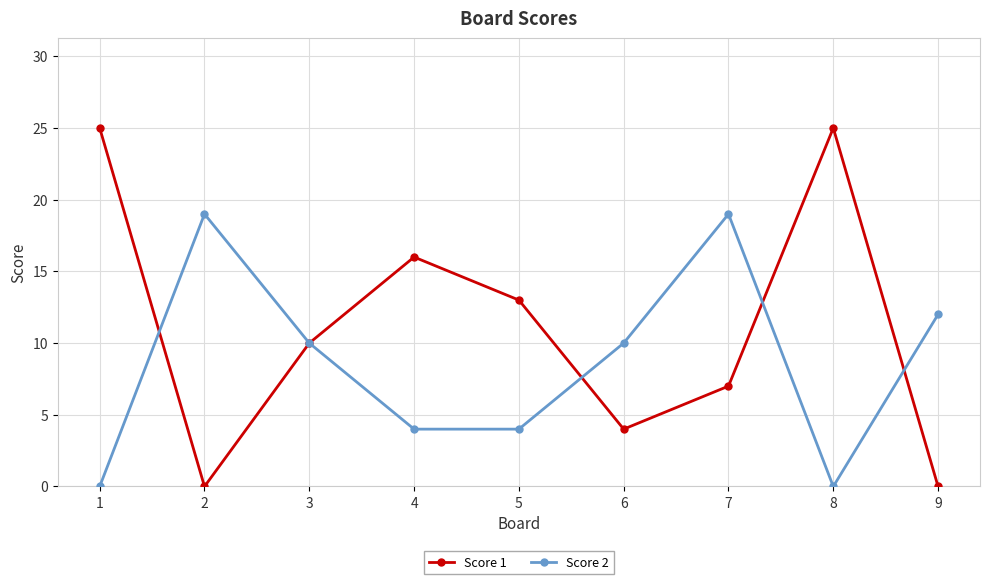

How many interior local valleys does the Score 1 series have?

2